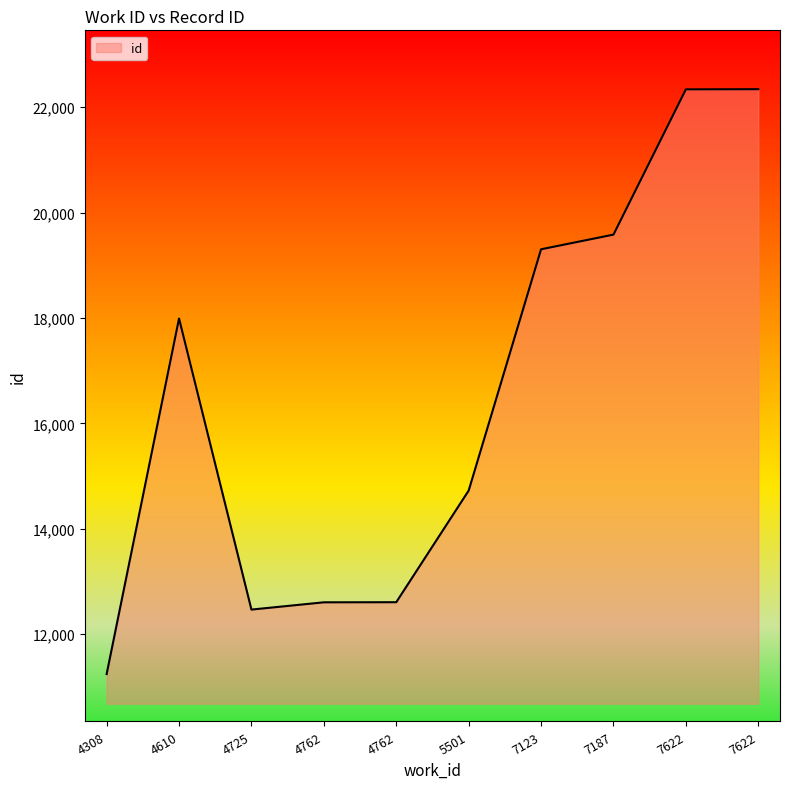

At which category does the chart reach its peak across all series?

7622